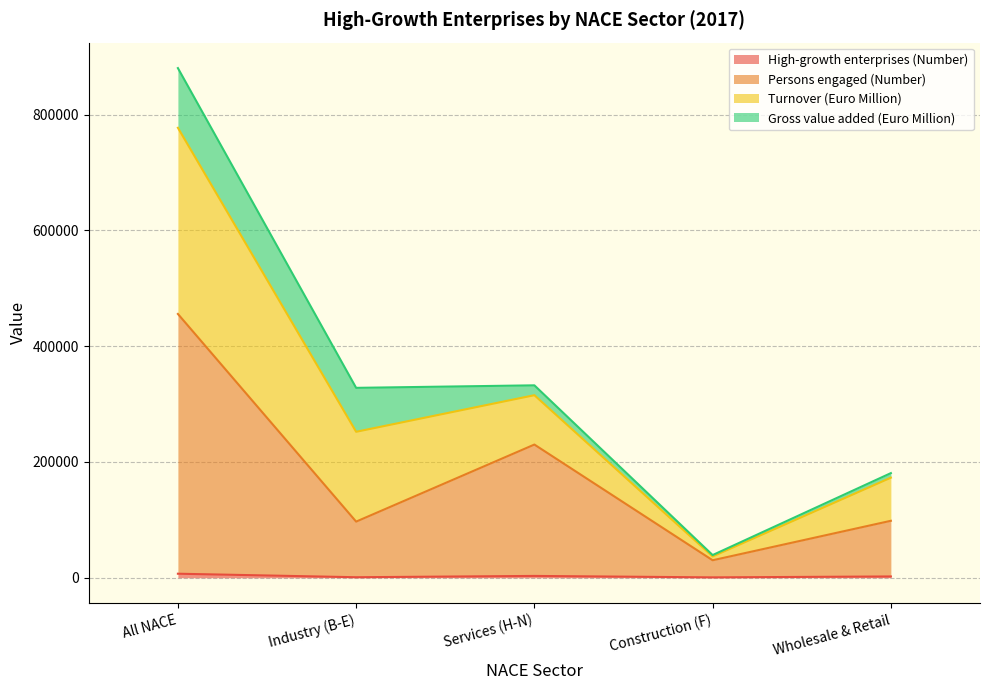

At which label does Persons engaged (Number) reach its minimum?

Construction (F)